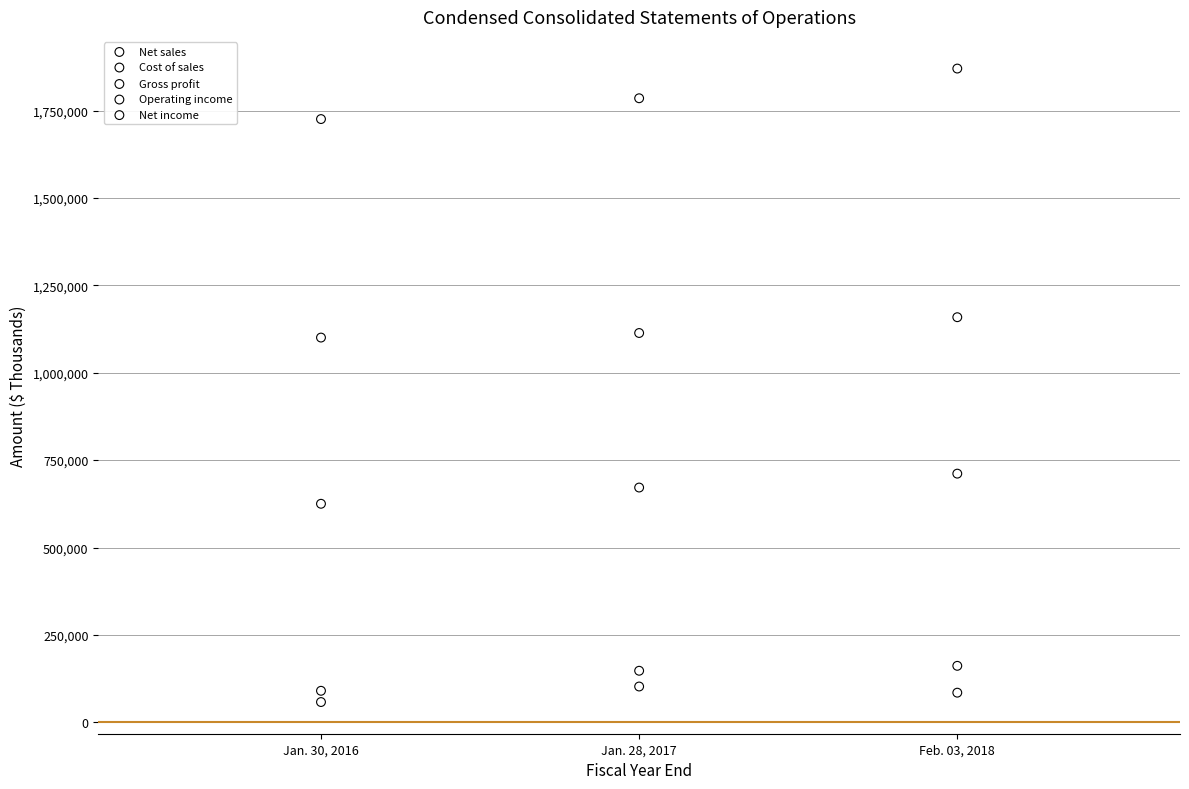

Which series has the widest spread of Y values?

Net sales